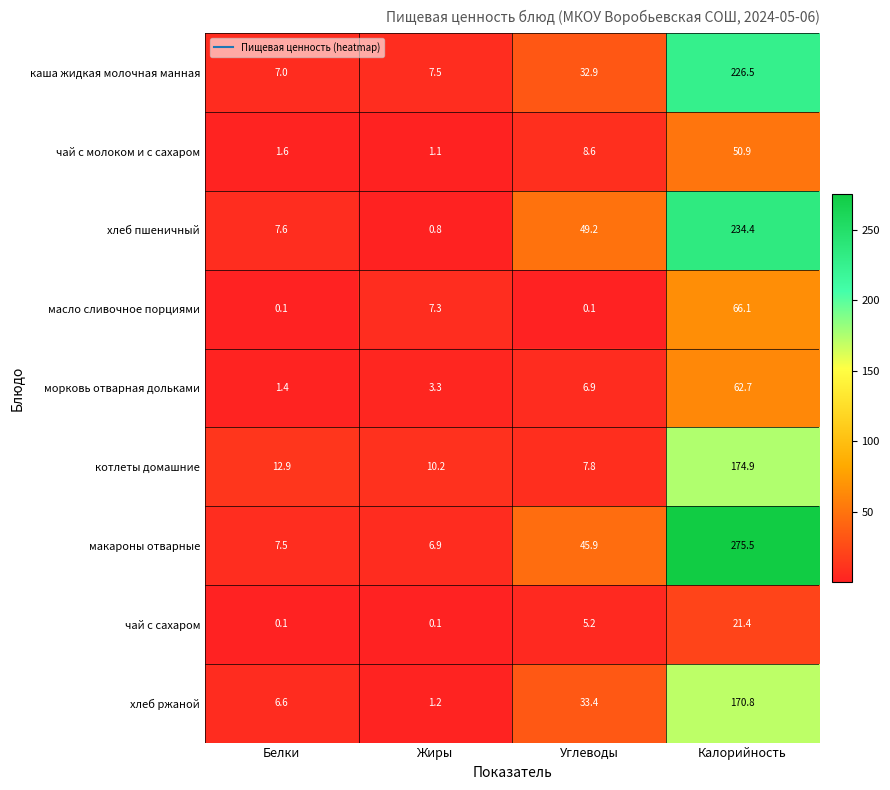

At which category does the chart reach its peak across all series?

Калорийность